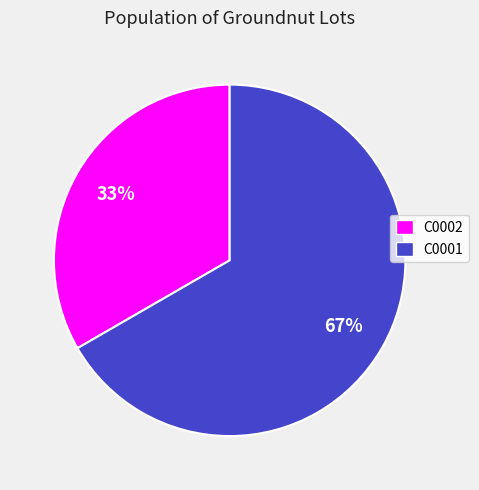

Rank the categories by value from lowest to highest.

C0002, C0001